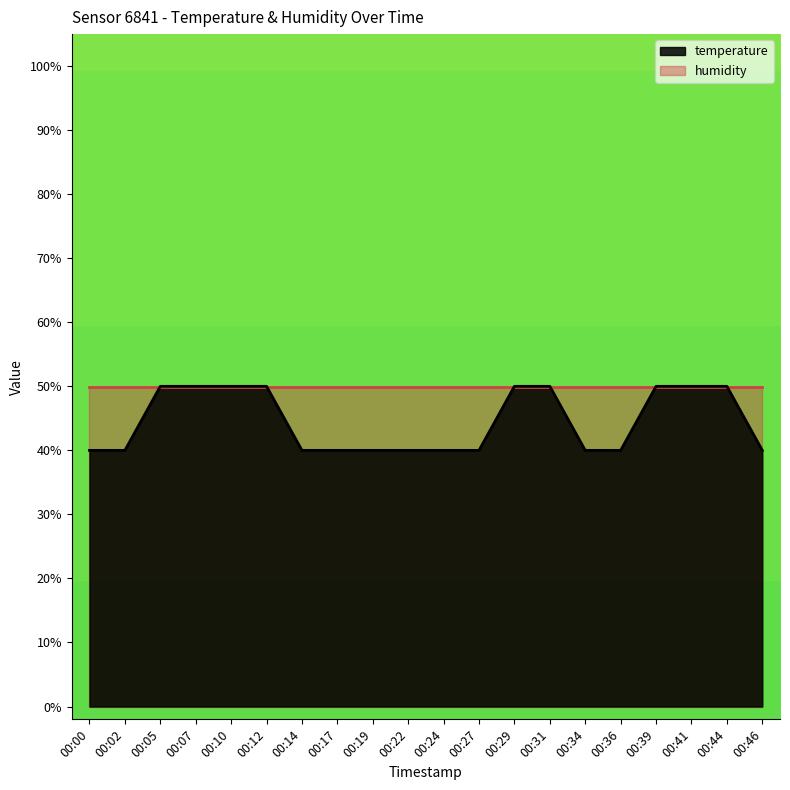

The chart shows a value of 0.3 at 00:44. True or false?

False